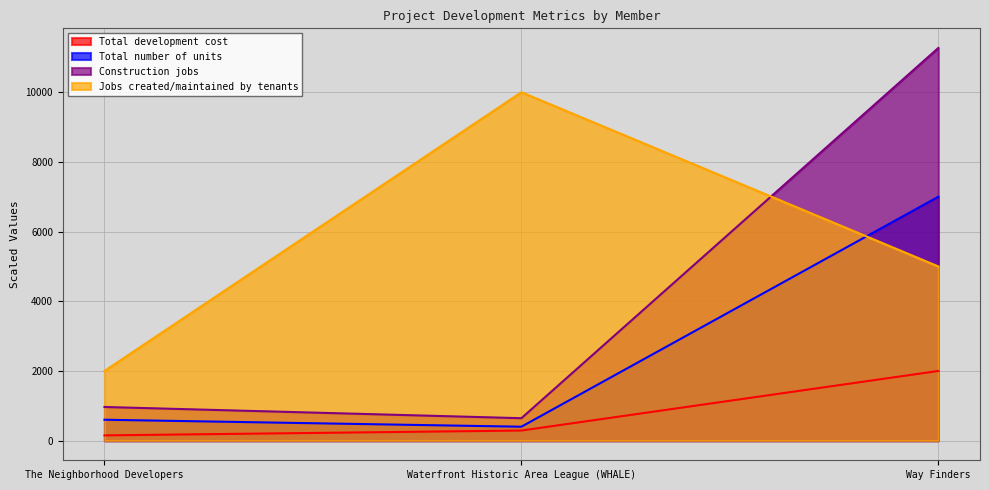

List the series in order of their overall mean, highest first.

Jobs created/maintained by tenants, Construction jobs, Total number of units, Total development cost